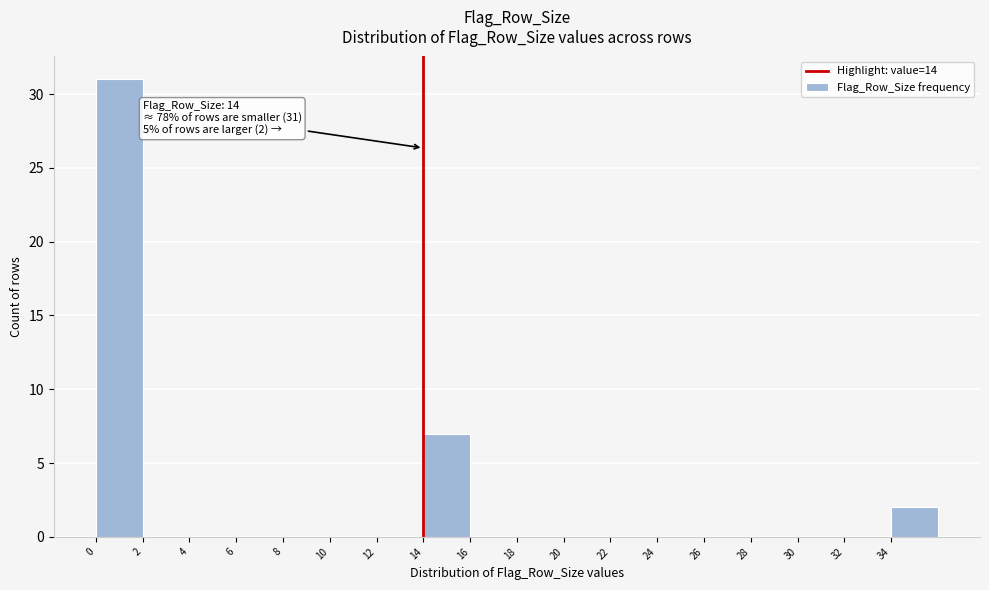

Which range on the x-axis has the tallest bar?

0 to 2